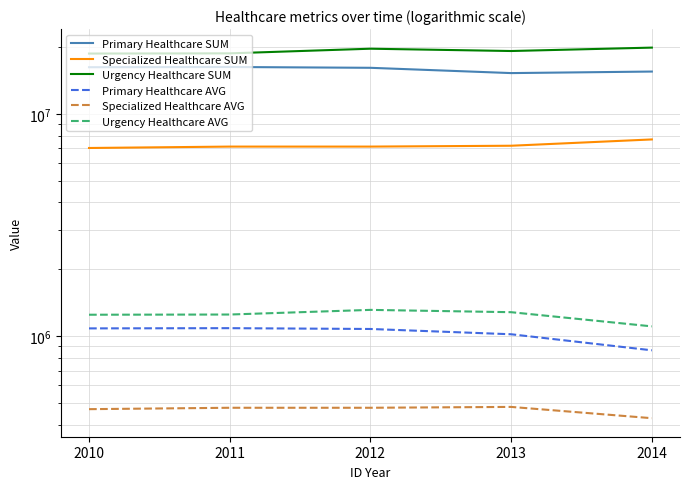

Which series changed the most between 2010 and 2012?

Urgency Healthcare SUM